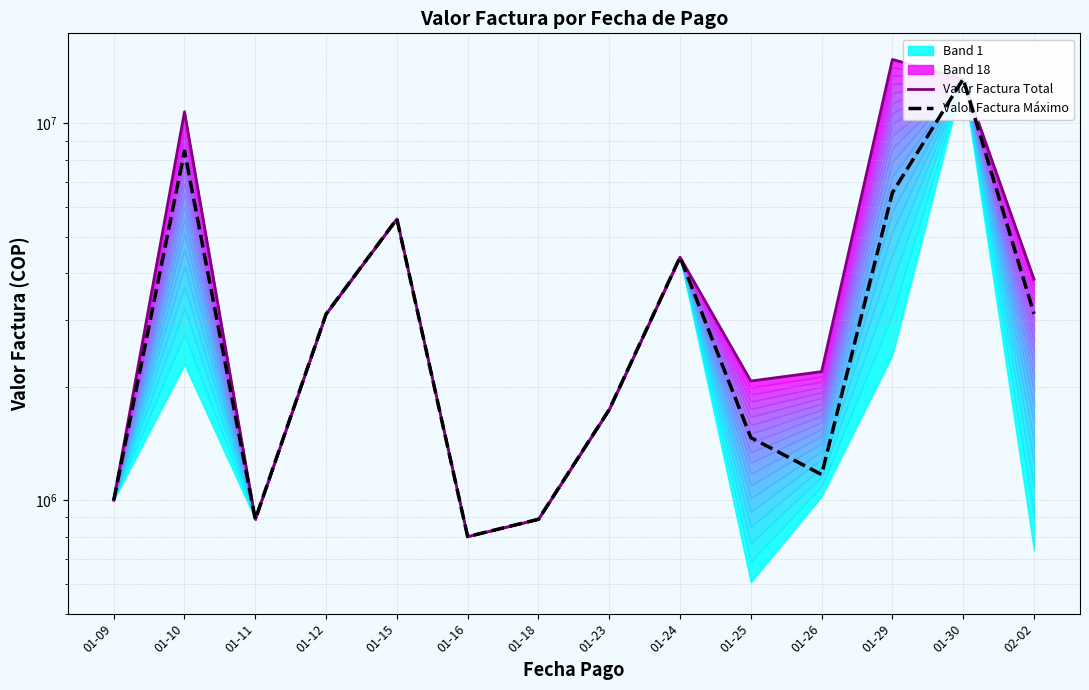

Between 01-16 and 01-11, which is larger?

01-11